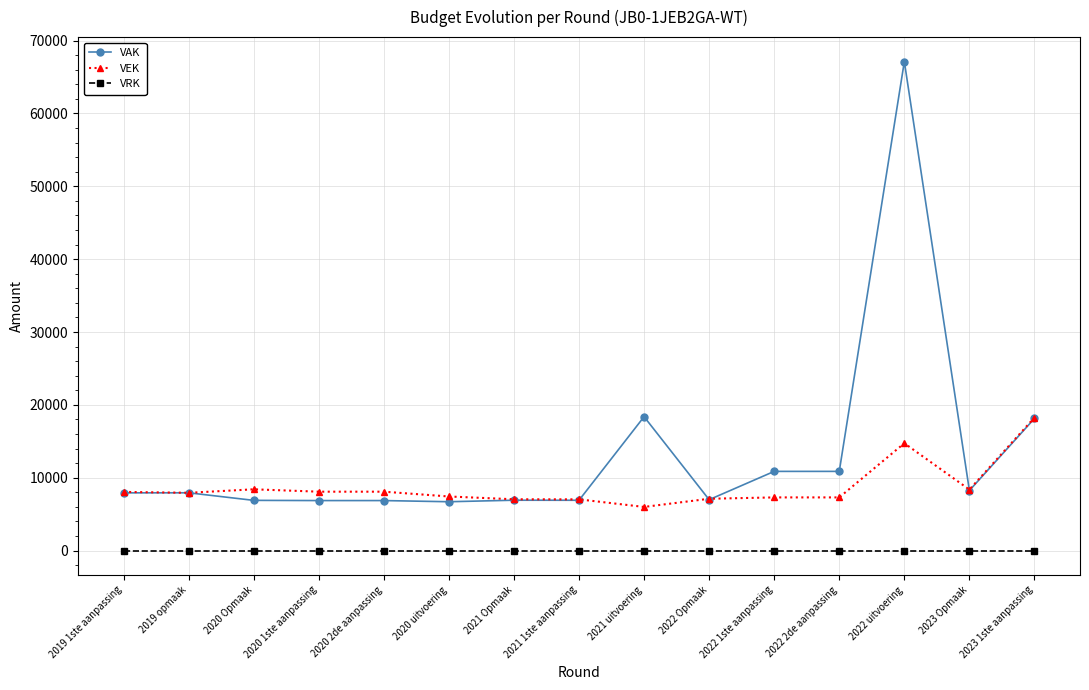

What is the difference between the highest and lowest values at 2022 2de aanpassing?

10873